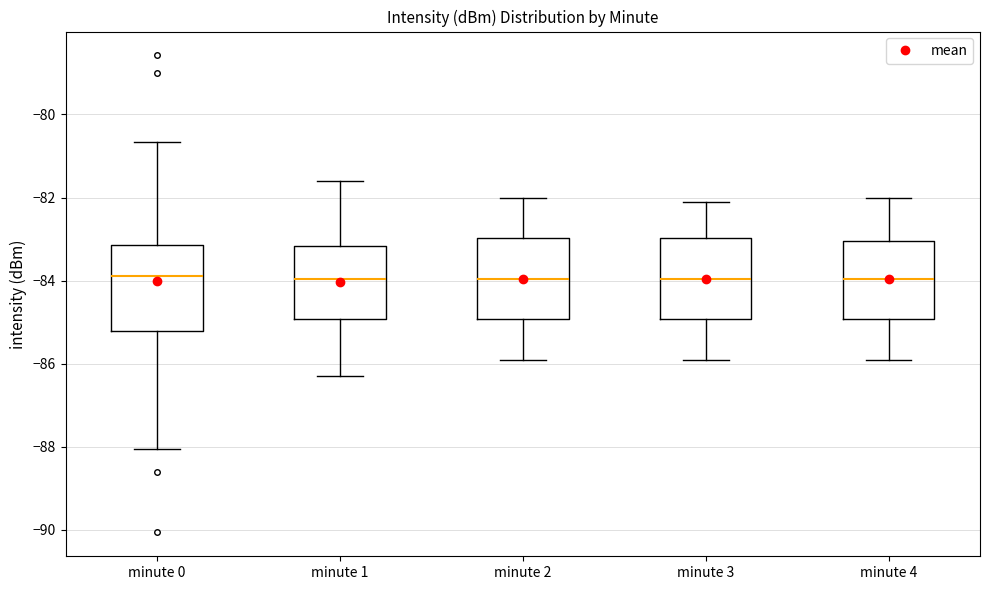

Reading left to right, read every box against the y-axis: the position of its median line, the range the box covers, and the ends of its whiskers. The values are not printed on the chart, so give them approximately, as read against the axis.

minute 0: median -83.8, box -85.2 to -83.2, whiskers -88.0 to -80.6
minute 1: median -84.0, box -85.0 to -83.2, whiskers -86.2 to -81.6
minute 2: median -84.0, box -85.0 to -83.0, whiskers -85.8 to -82.0
minute 3: median -84.0, box -85.0 to -83.0, whiskers -85.8 to -82.0
minute 4: median -84.0, box -85.0 to -83.0, whiskers -85.8 to -82.0